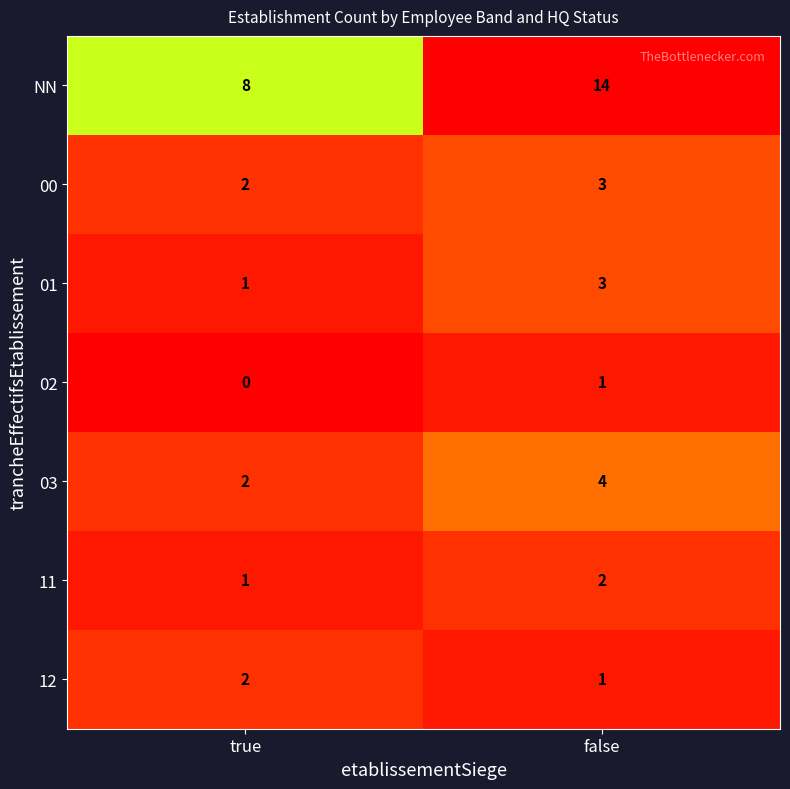

Reading right to left, list all the values displayed in this chart.

NN: 14	8
00: 3	2
01: 3	1
02: 1	0
03: 4	2
11: 2	1
12: 1	2